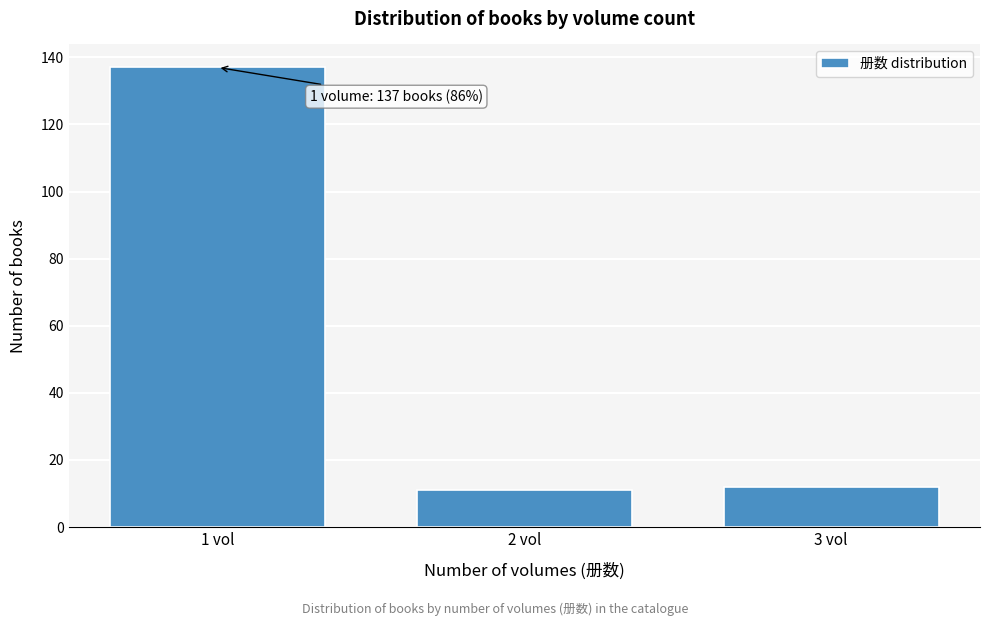

Reading left to right, what are all the values shown in this chart?

1 vol=137	2 vol=11	3 vol=12